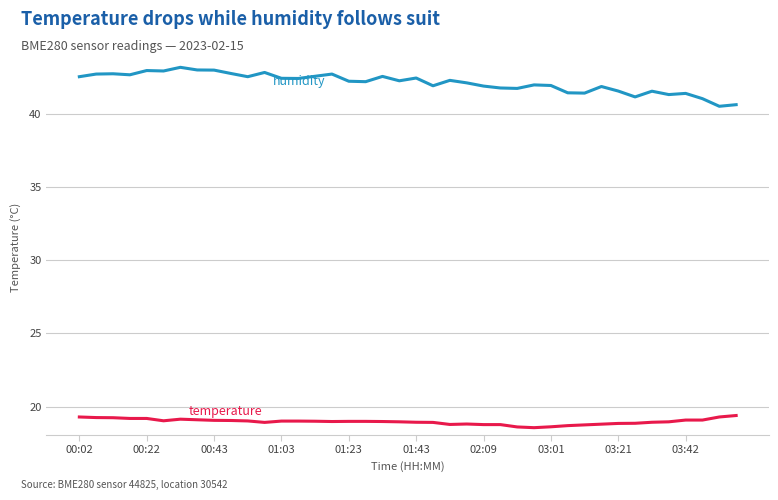

How many lines are shown in the chart?

2